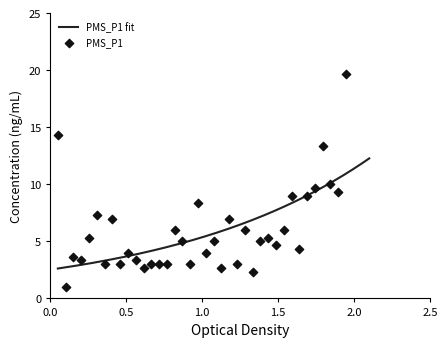

What is the lowest value of the PMS_P1 fit series?

2.6